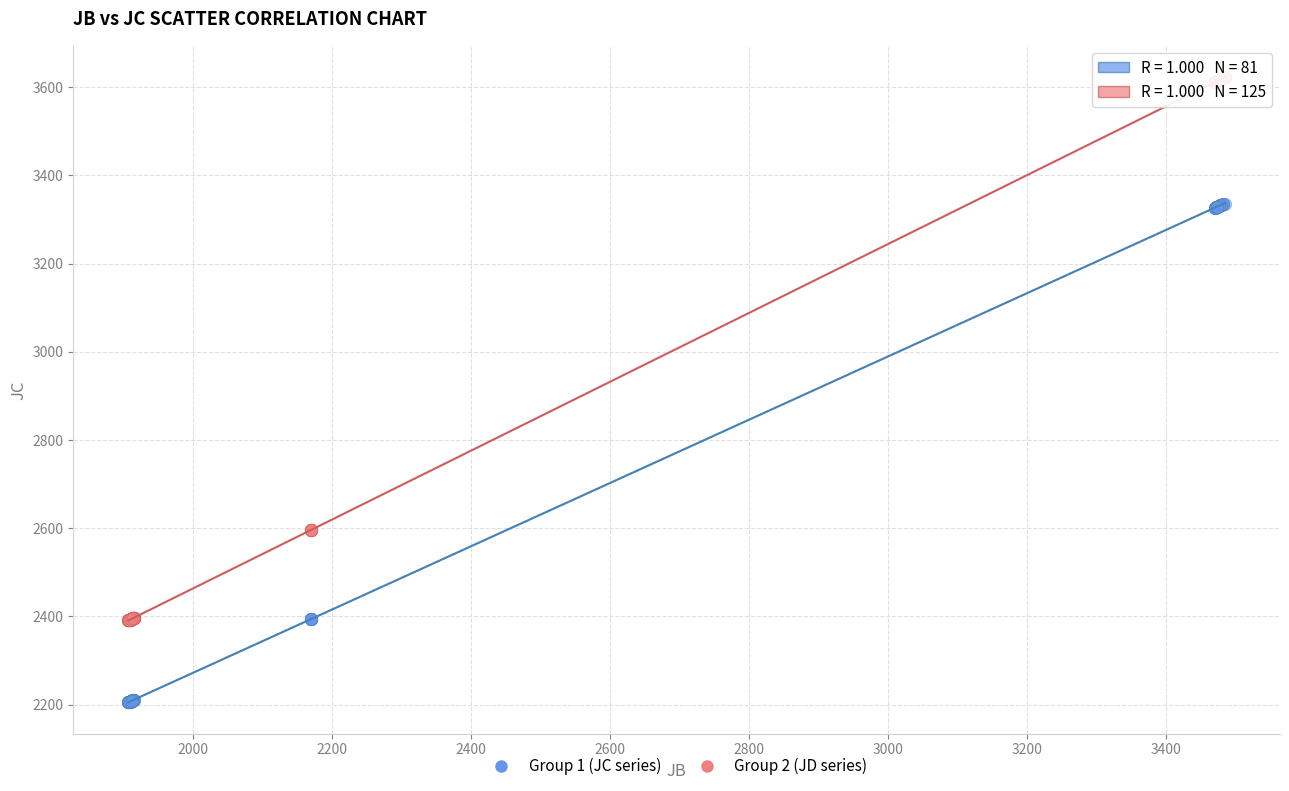

Which series has the largest Y range (max minus min)?

Group 2 (JD series)